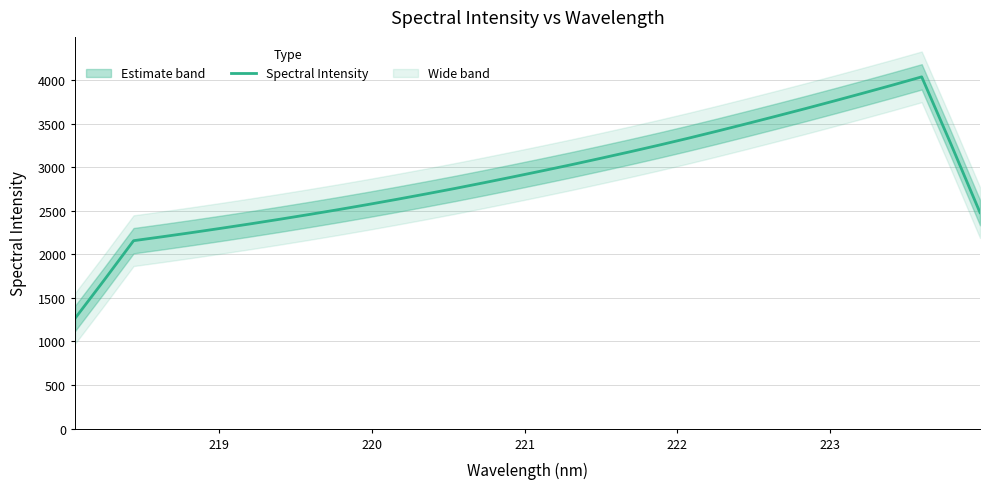

How many data points are above 2889?

16